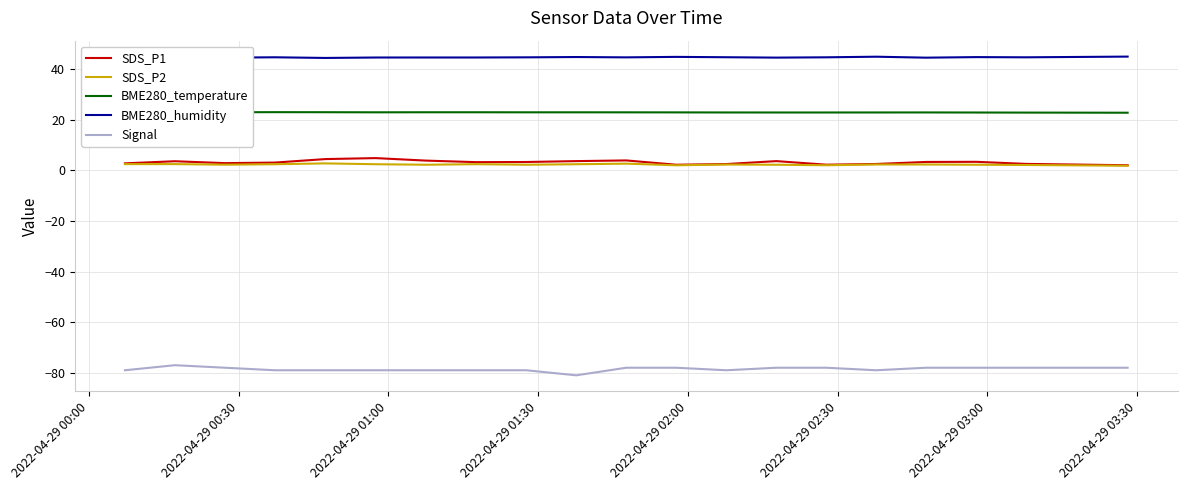

True or false: SDS_P1 and Signal cross at least once.

False